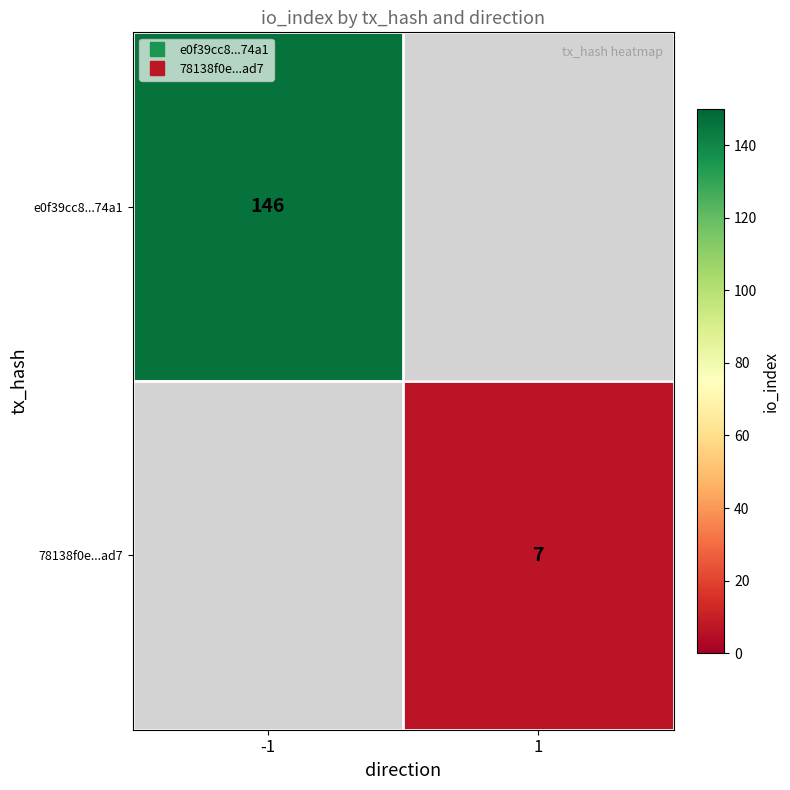

Which label corresponds to the smallest value in the chart?

1